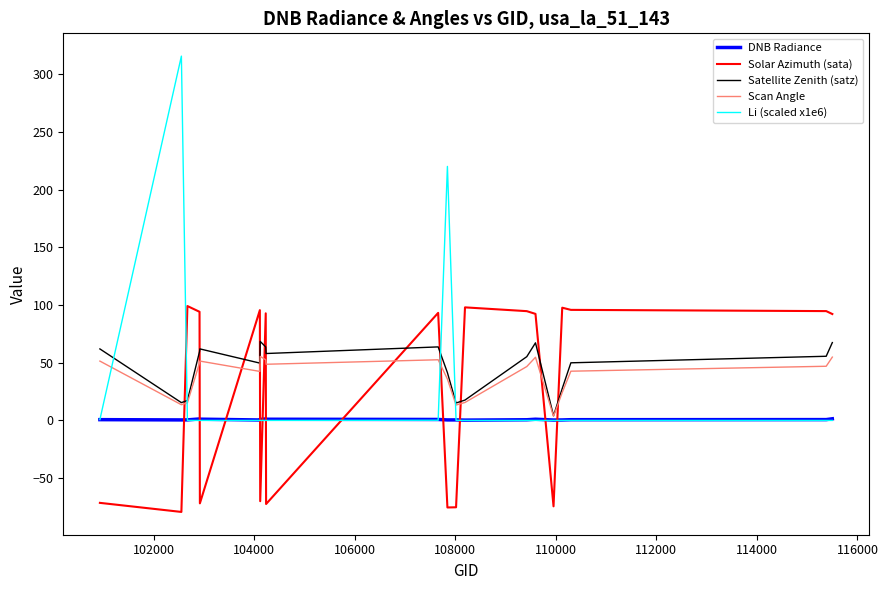

What is the sum of all DNB Radiance values?

14.9